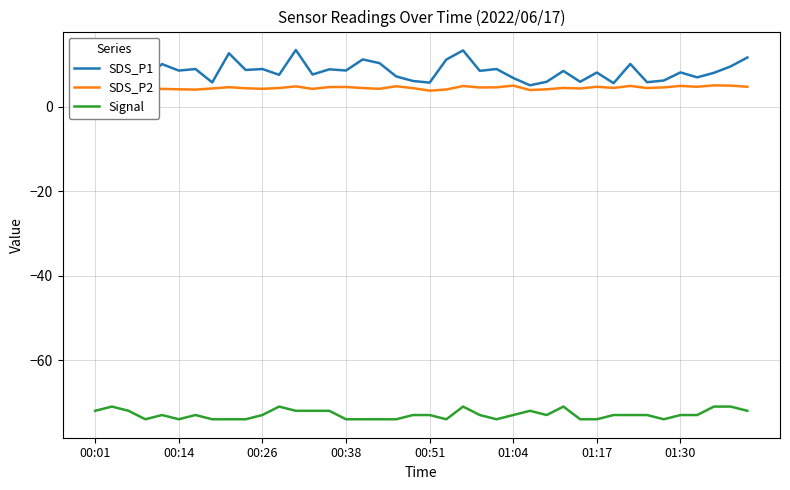

The value of Signal at 00:14 is -32.9. True or false?

False